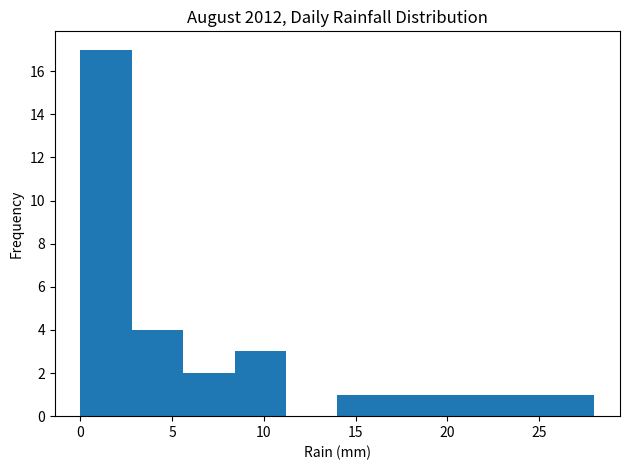

What is the height of the bar covering 22.4 to 25.2 on the x-axis? Neither the bar edges nor the heights are printed on the chart, so give them approximately, as read against the axes.

1